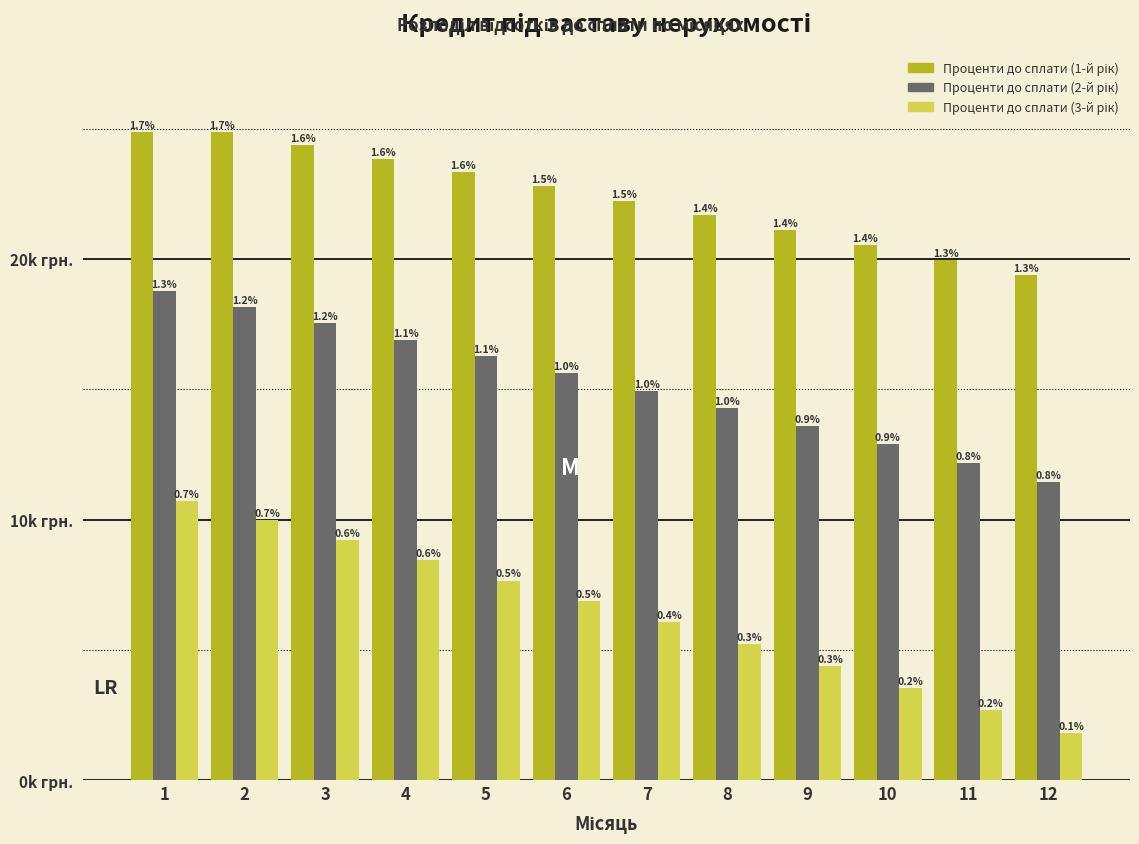

Does the chart contain any negative values?

No